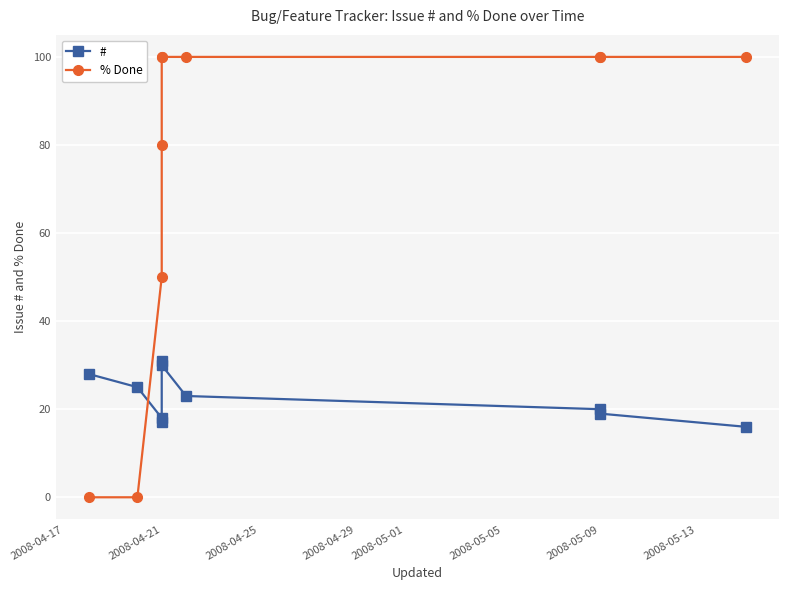

What position from the right is 2008-04-21?

9